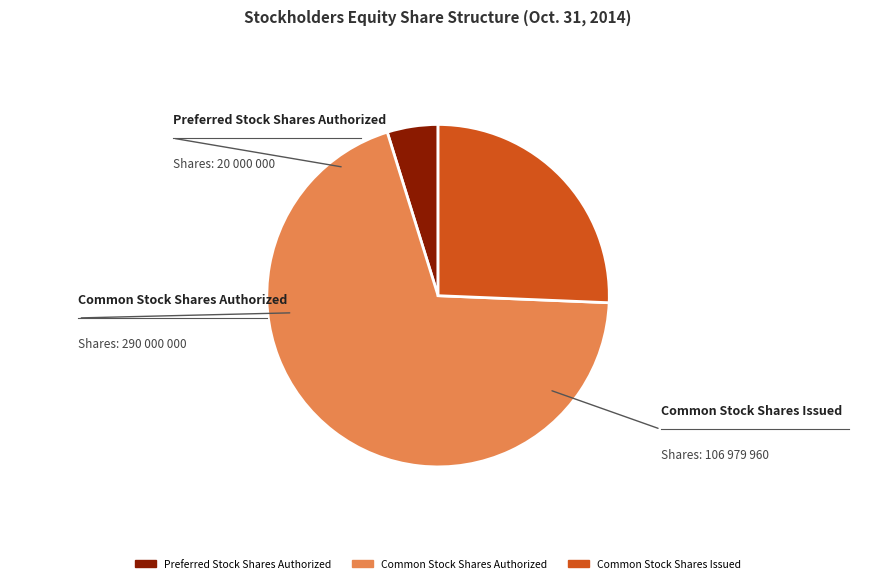

Is there a majority slice in this chart?

Yes